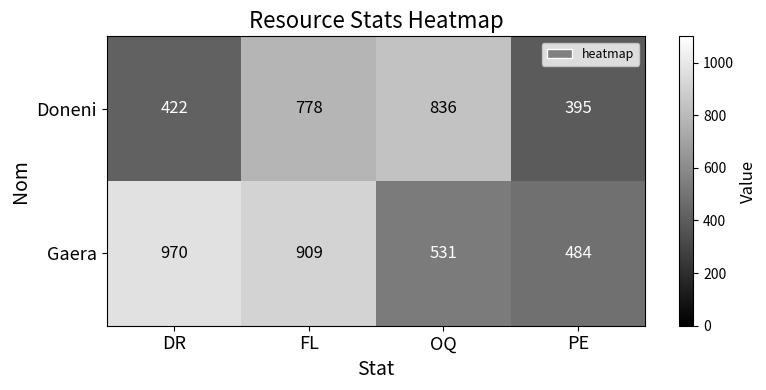

At which category does the chart reach its peak across all series?

DR